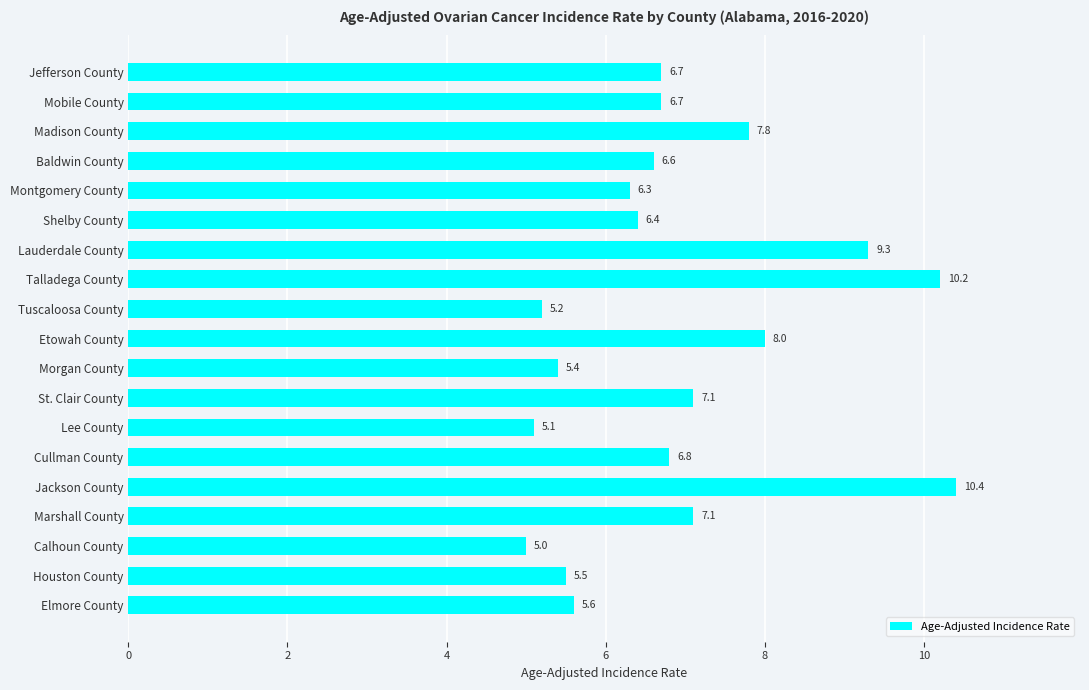

What is the smallest value displayed?

5.0